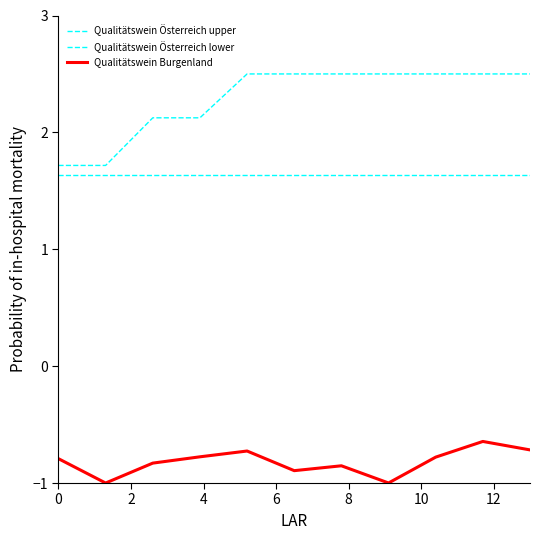

What is the label of the 6th point from the left?

10